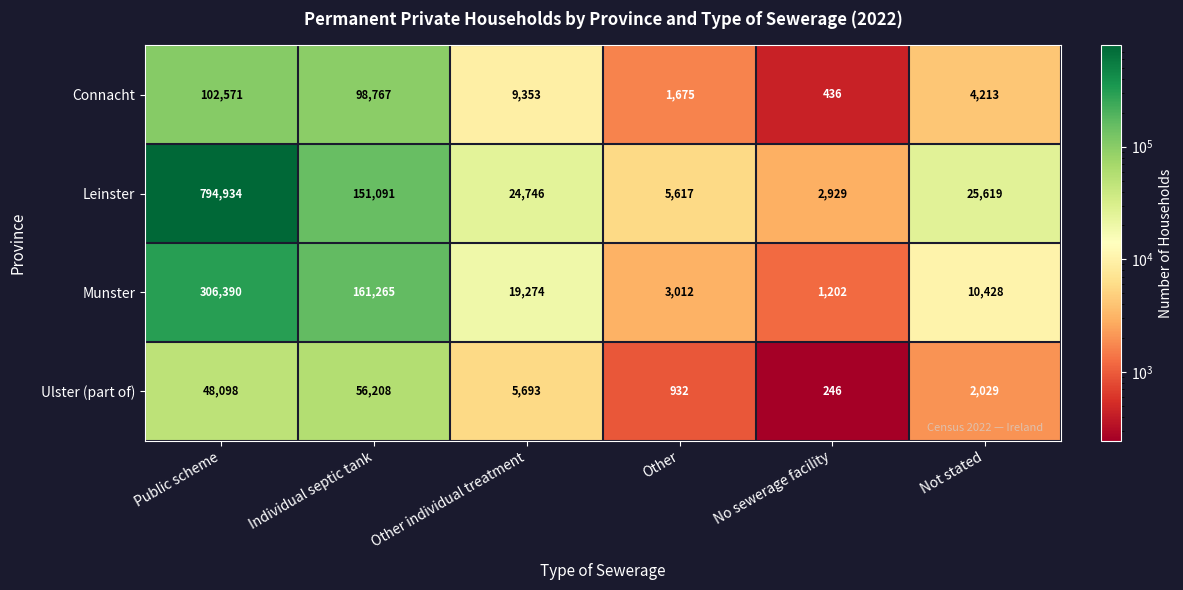

The Munster series shows 3262 at Not stated. True or false?

False